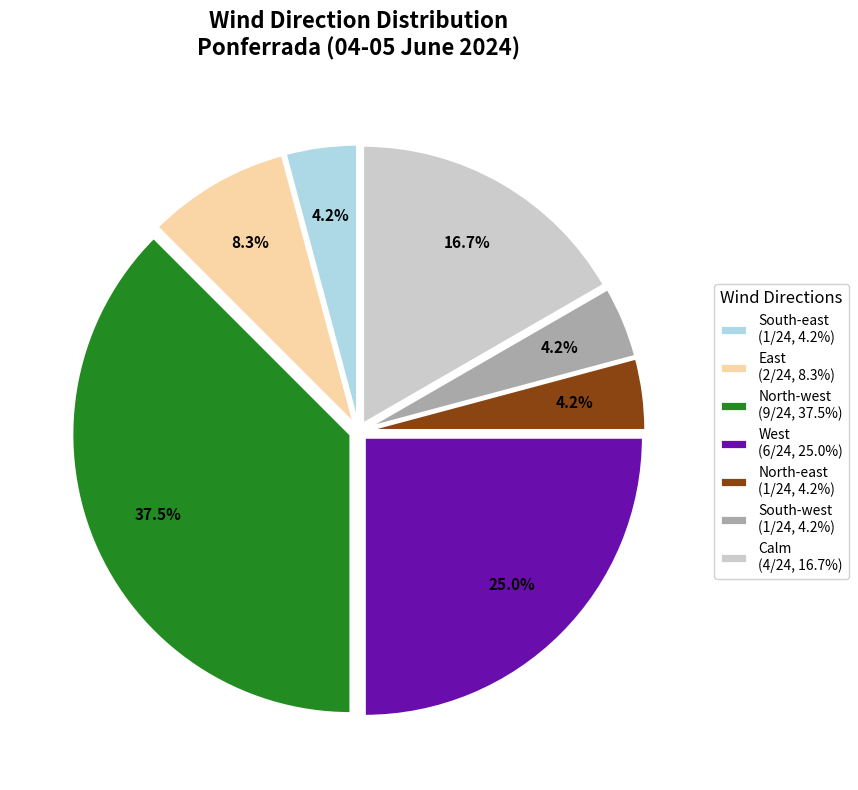

Combined, do South-west (1/24, 4.2%) and West (6/24, 25.0%) account for over 50%?

No